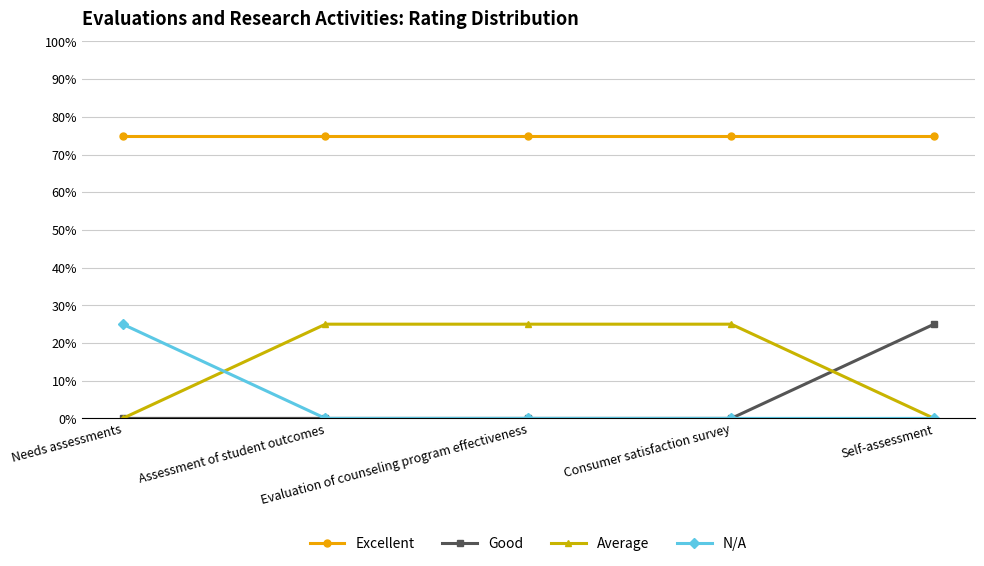

Reading left to right, transcribe all the data shown in this chart.

Excellent: 0.8	0.8	0.8	0.8	0.8
Good: 0.0	0.0	0.0	0.0	0.2
Average: 0.0	0.2	0.2	0.2	0.0
N/A: 0.2	0.0	0.0	0.0	0.0